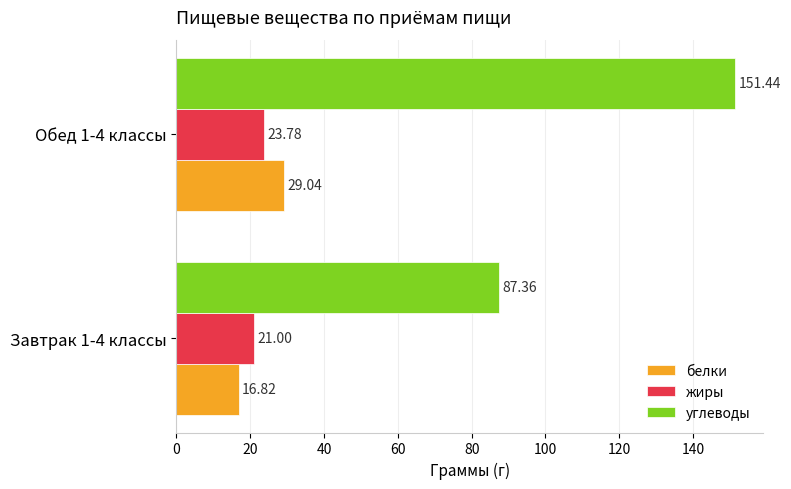

How many distinct data groups are displayed?

3